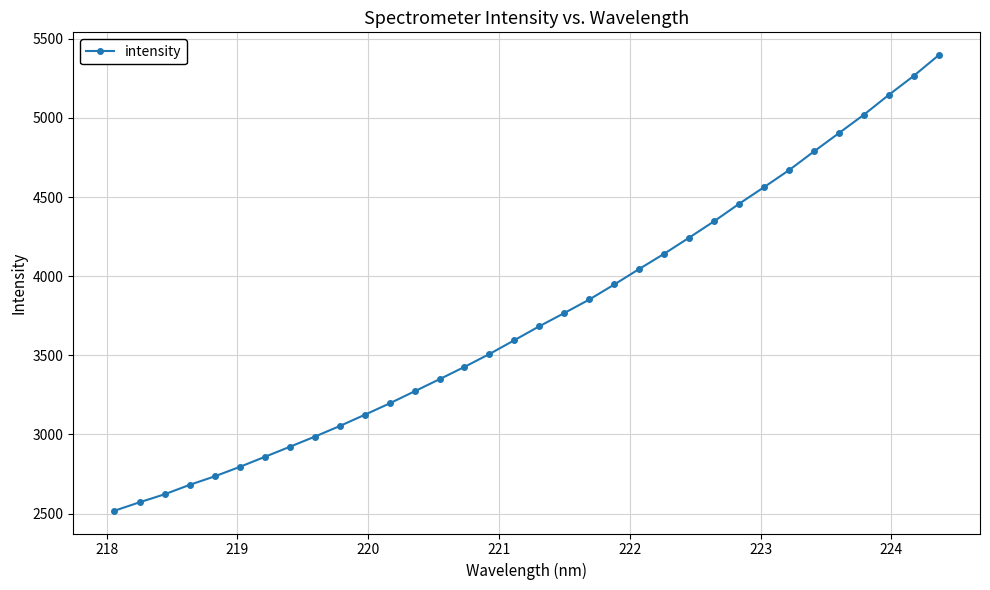

What is the average value?

3748.7